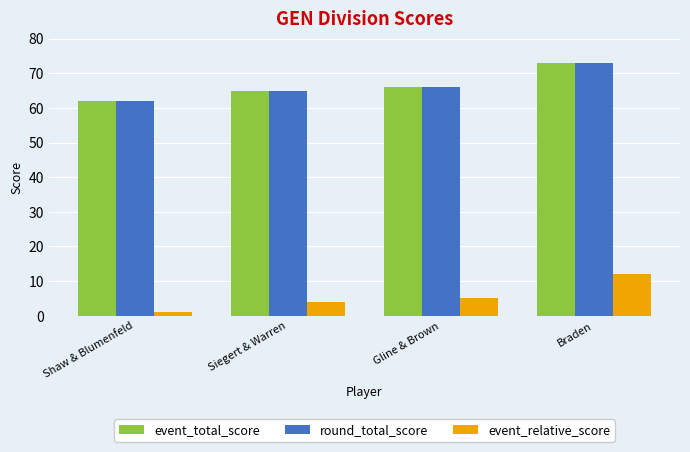

What is the value of the event_relative_score bar at the 1st from the left?

1